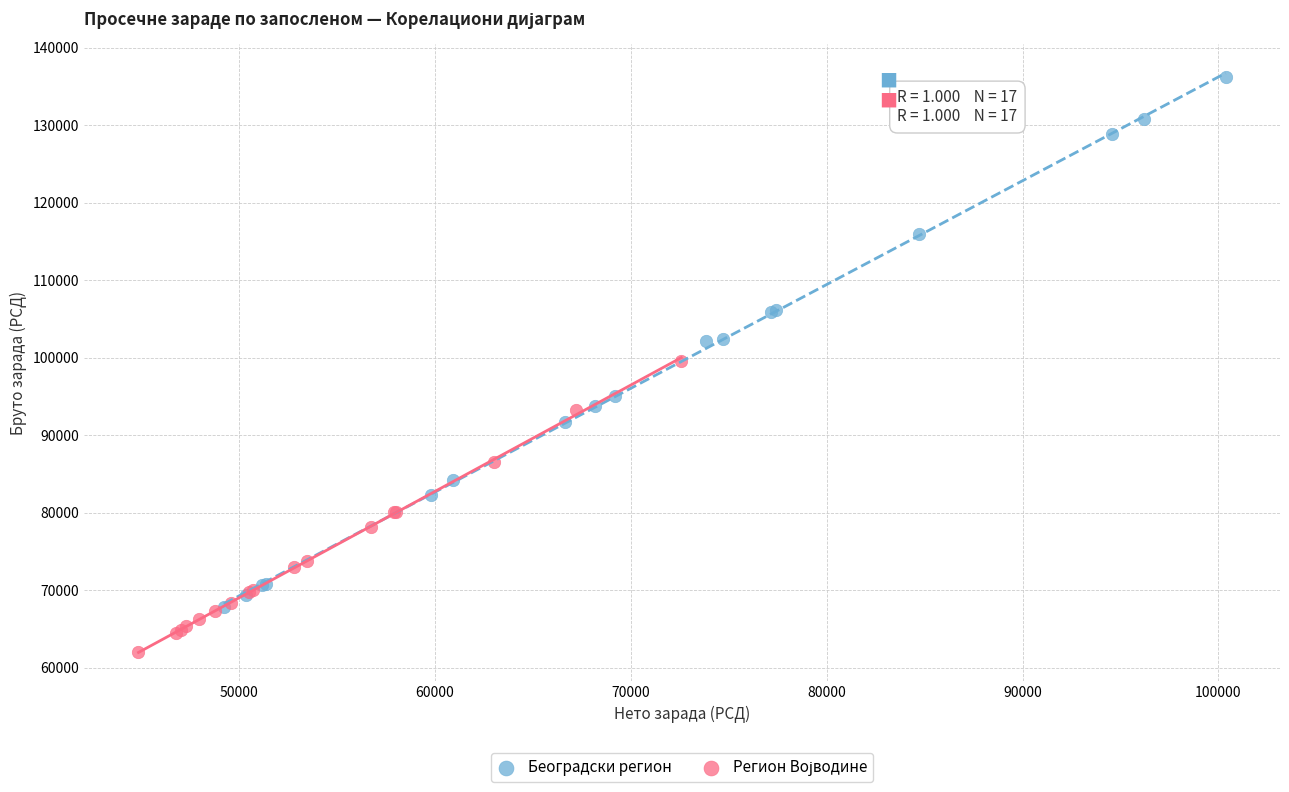

Which series has the widest spread of Y values?

Београдски регион